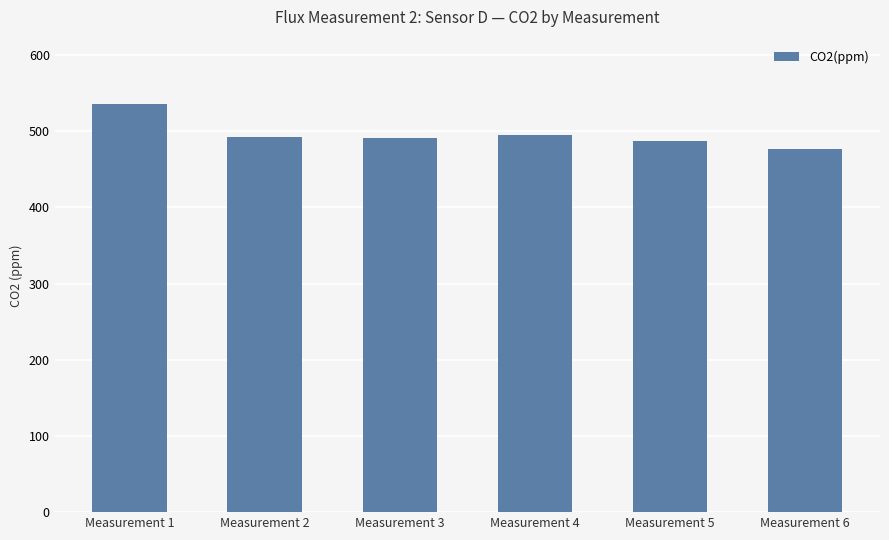

Which label corresponds to the largest value in the chart?

Measurement 1